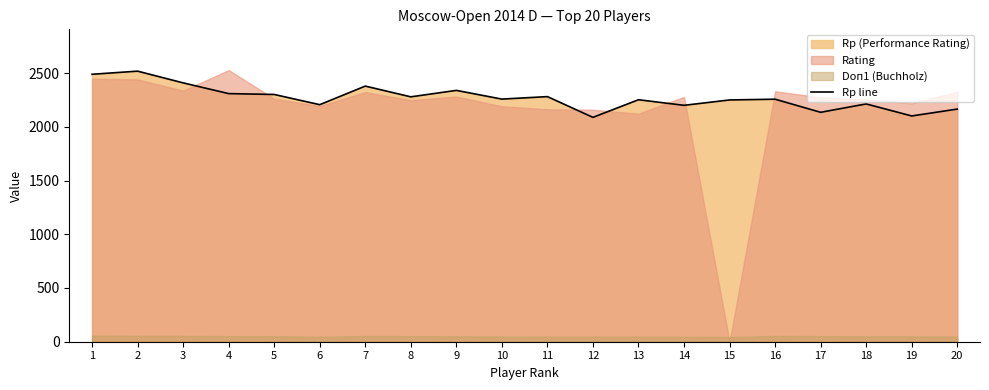

What is the difference between the maximum and minimum values?

430